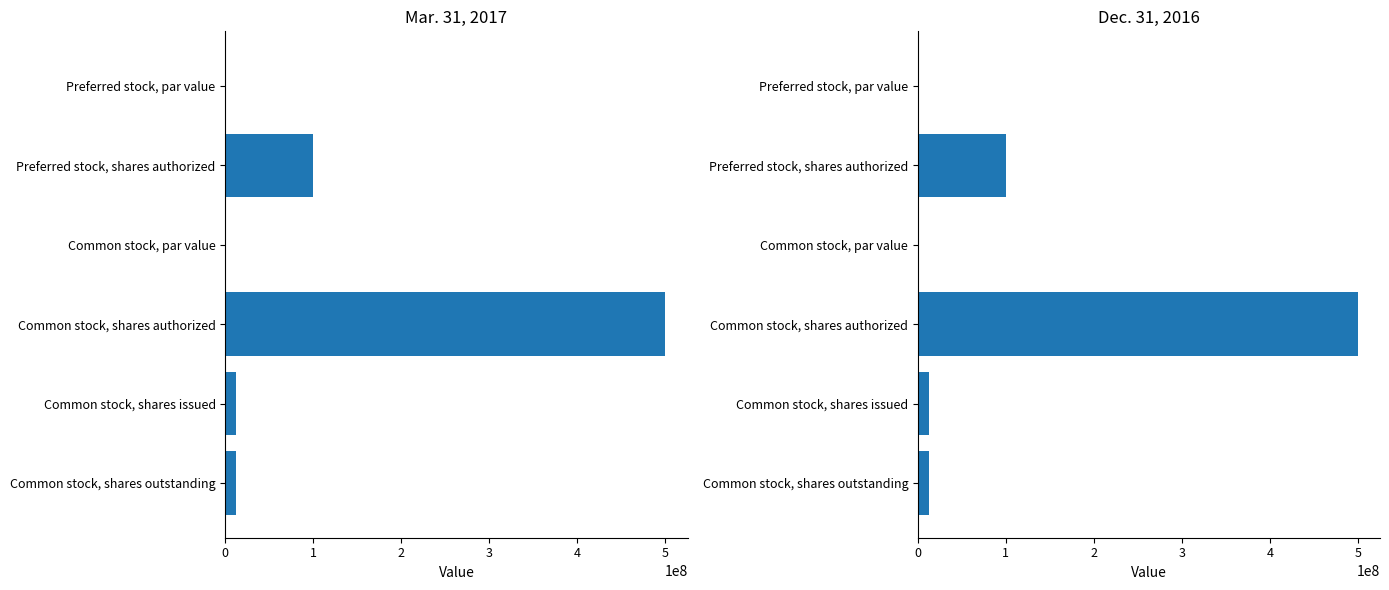

Rank the series at Preferred stock, par value from lowest to highest value.

Mar. 31, 2017, Dec. 31, 2016